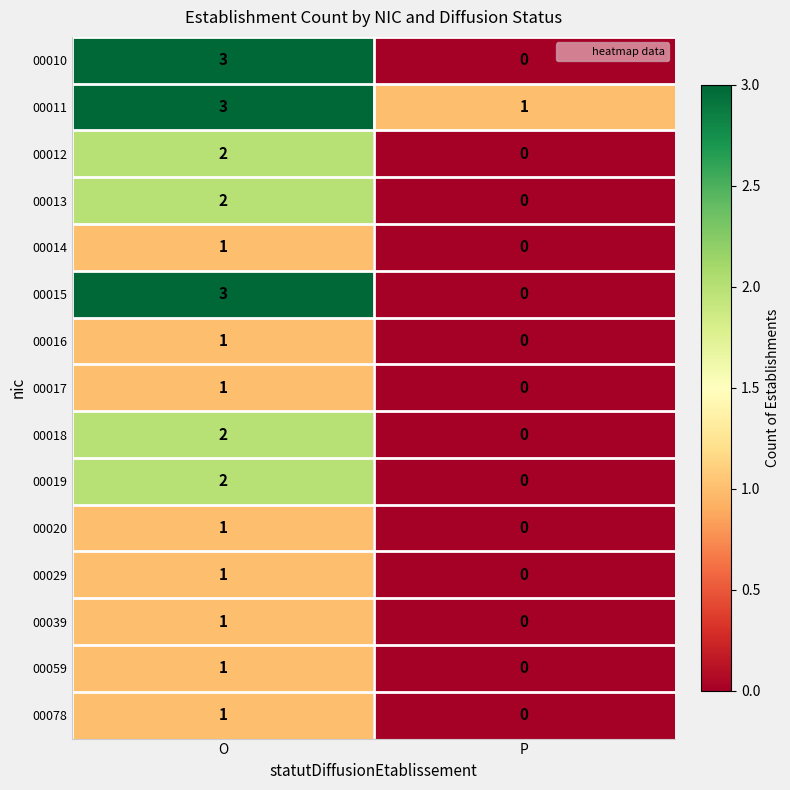

What is the difference between the highest and lowest values at P?

1